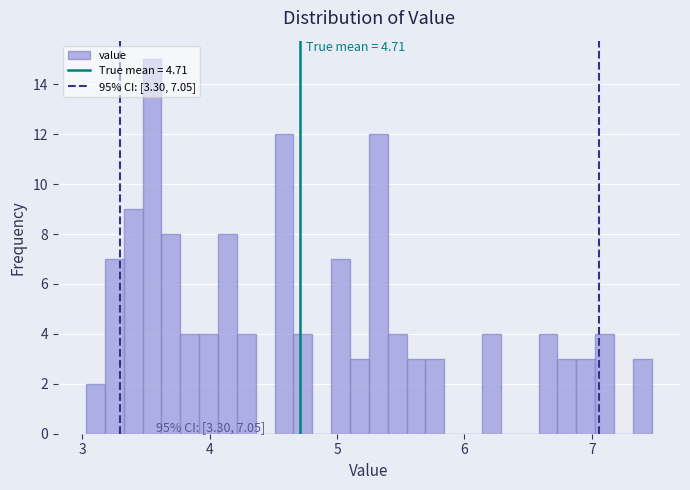

Read against the x-axis, roughly where is the centre of the tallest bar?

3.5